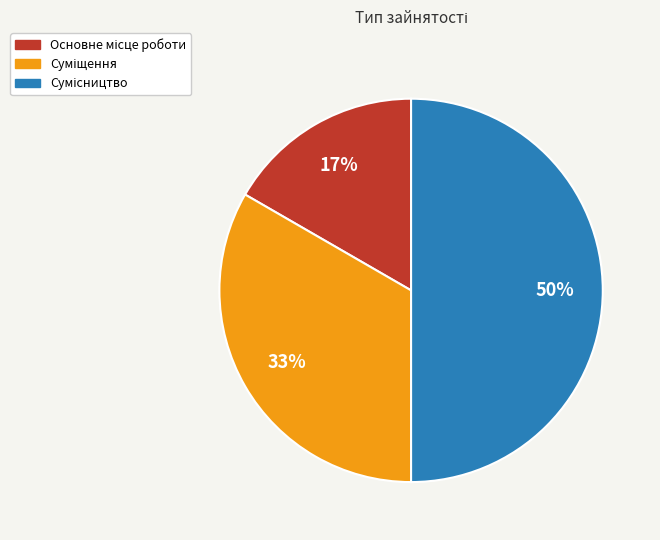

To the nearest percent, what is the difference between the largest and smallest slice percentages?

33%